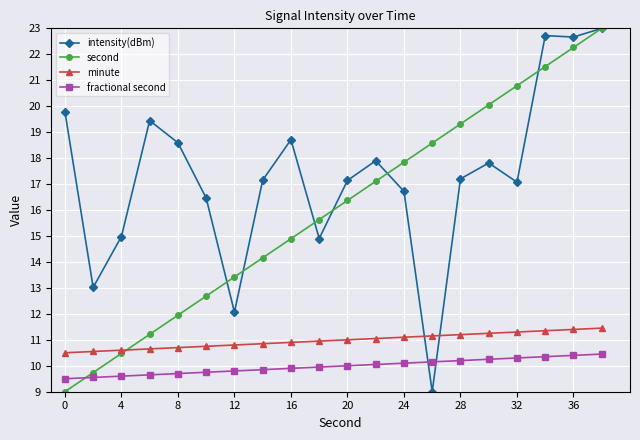

How many data points does each series have?

20